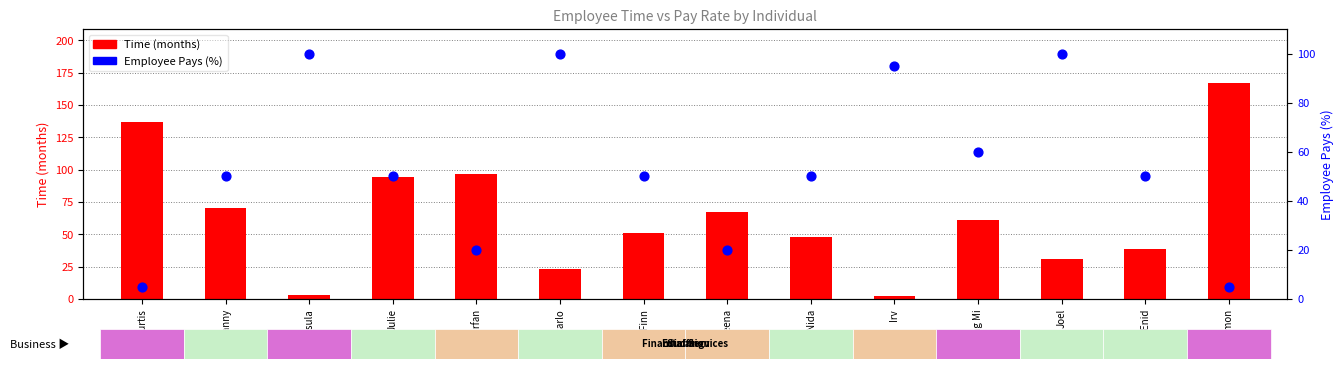

What are all the series names shown in the legend?

Time (months), Employee Pays (%)